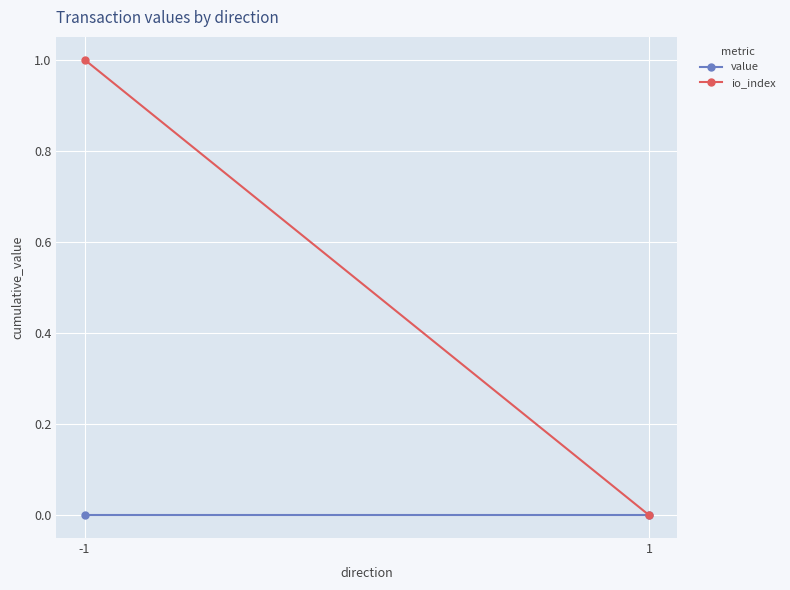

Is the value of io_index at -1 greater than the value of value at 1?

Yes